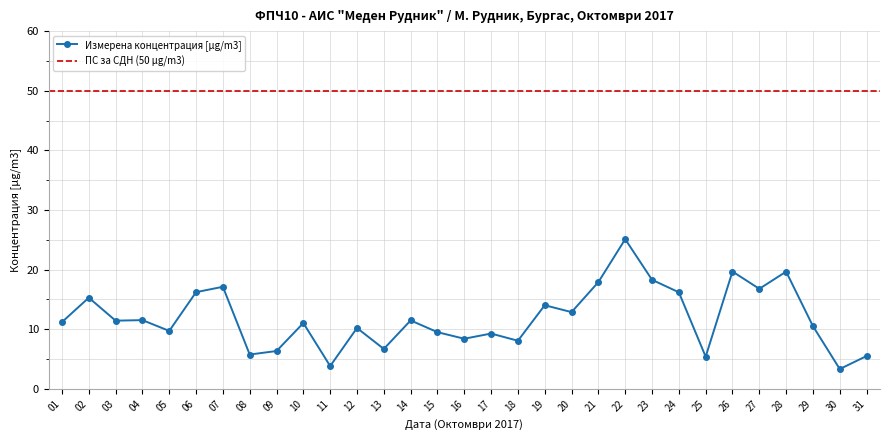

Reading left to right, extract all data points from this chart.

01=11.2	02=15.3	03=11.4	04=11.5	05=9.7	06=16.2	07=17.1	08=5.8	09=6.4	10=11.1	11=3.8	12=10.2	13=6.7	14=11.5	15=9.5	16=8.4	17=9.3	18=8.1	19=14.0	20=12.9	21=17.9	22=25.1	23=18.3	24=16.2	25=5.4	26=19.7	27=16.8	28=19.7	29=10.5	30=3.3	31=5.5